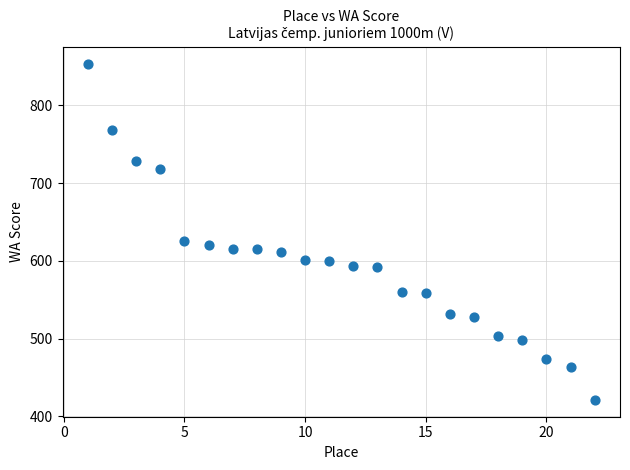

What is the range of Y values (max minus min)?

433